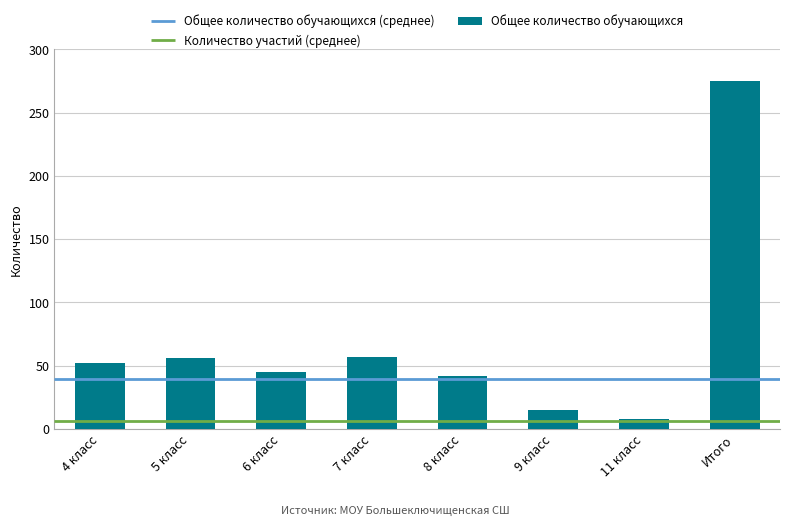

What is the maximum value shown in the chart?

275